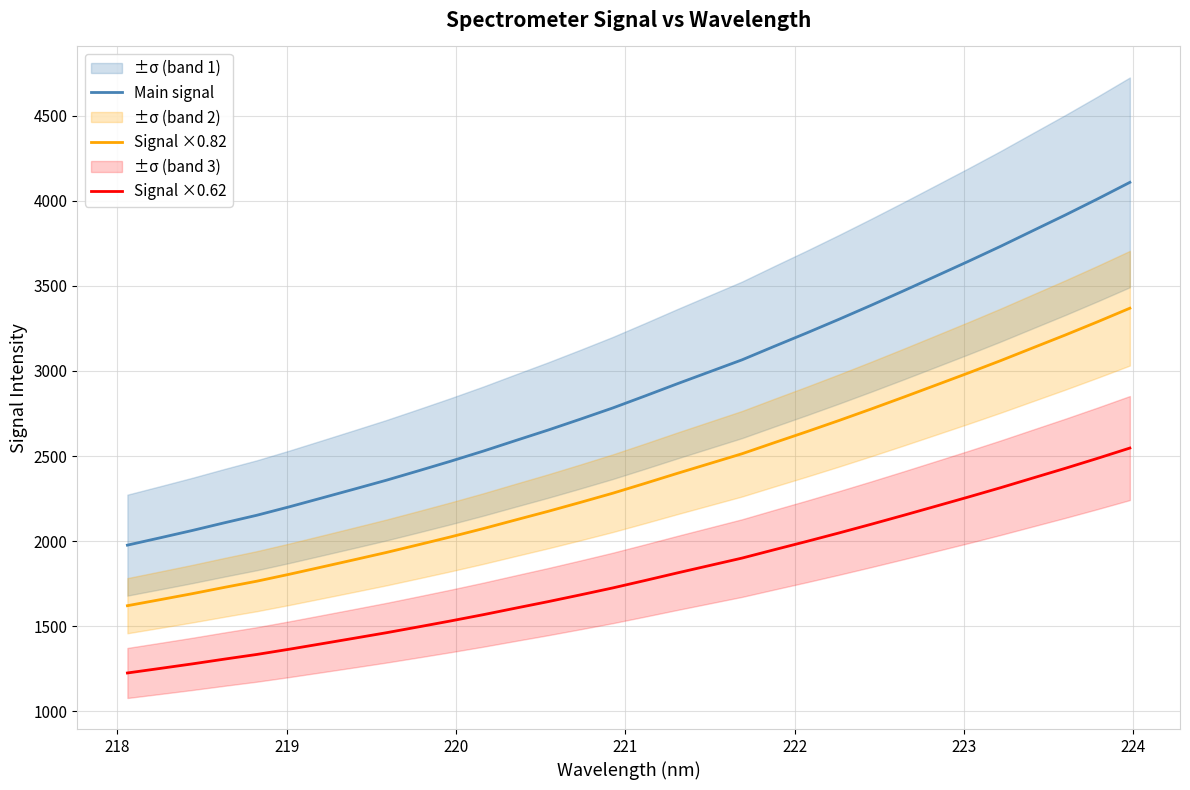

True or false: Signal ×0.82 and Main signal cross at least once.

False